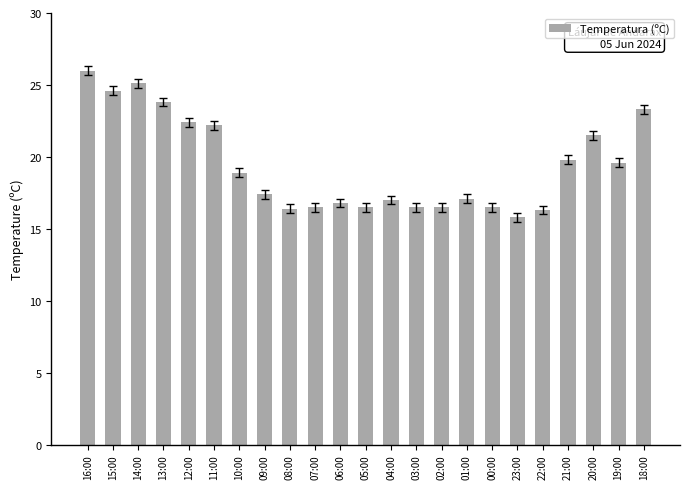

What is the label of the 18th bar from the right?

11:00